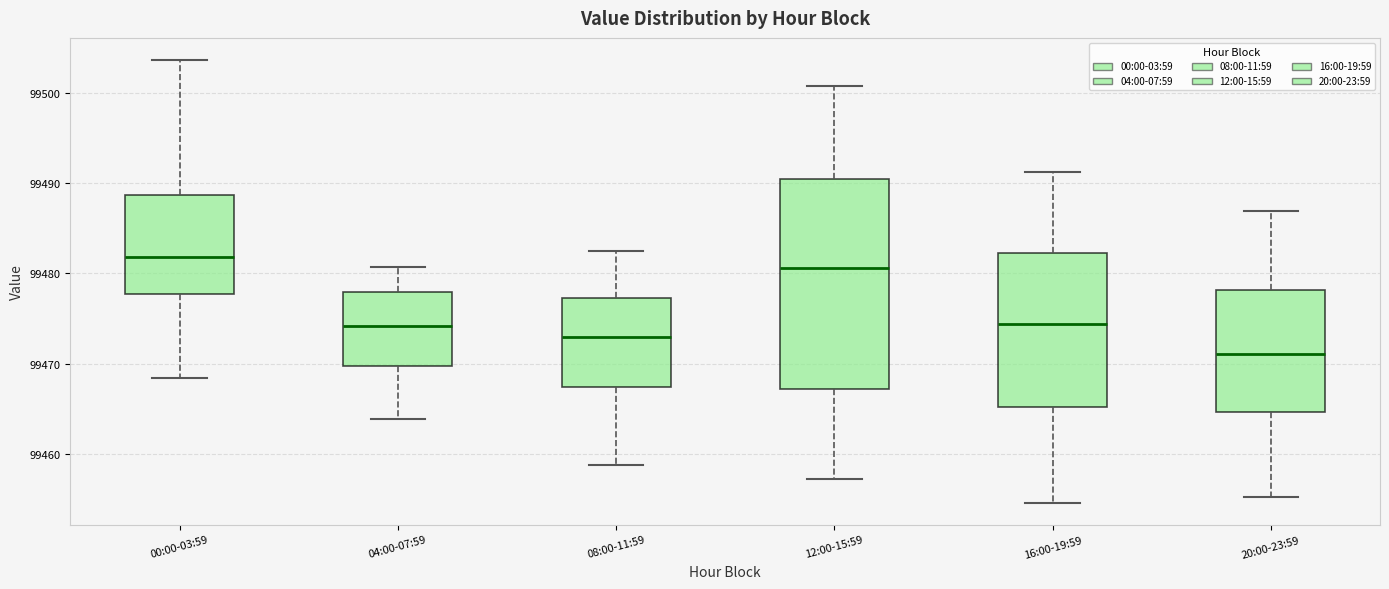

Which box has the lowest median line?

20:00-23:59